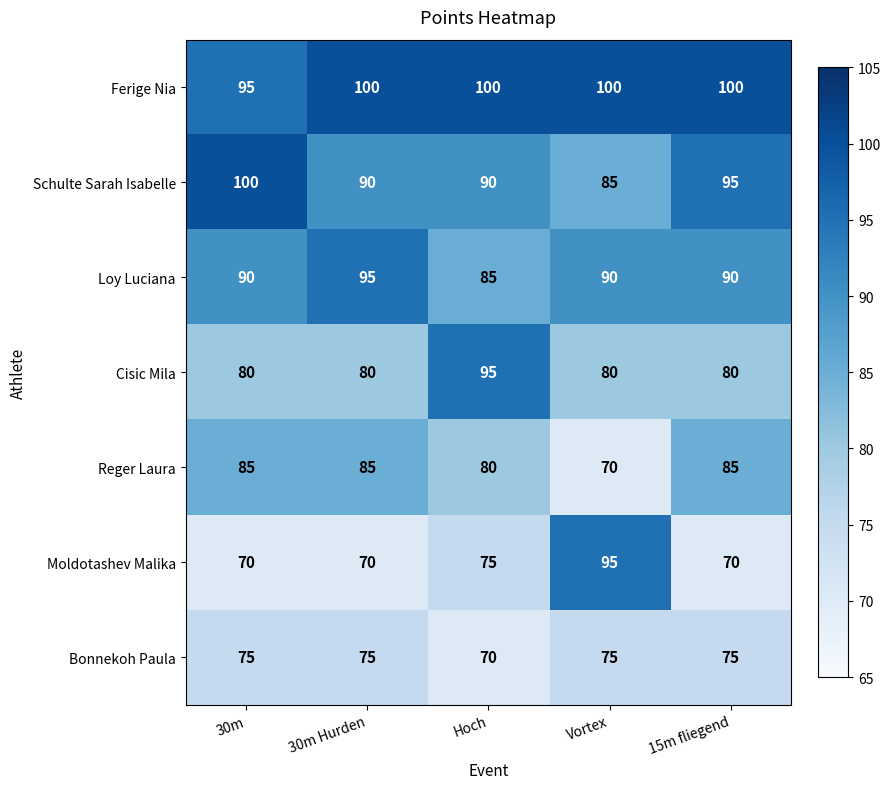

Read the Loy Luciana value at 30m Hurden.

95